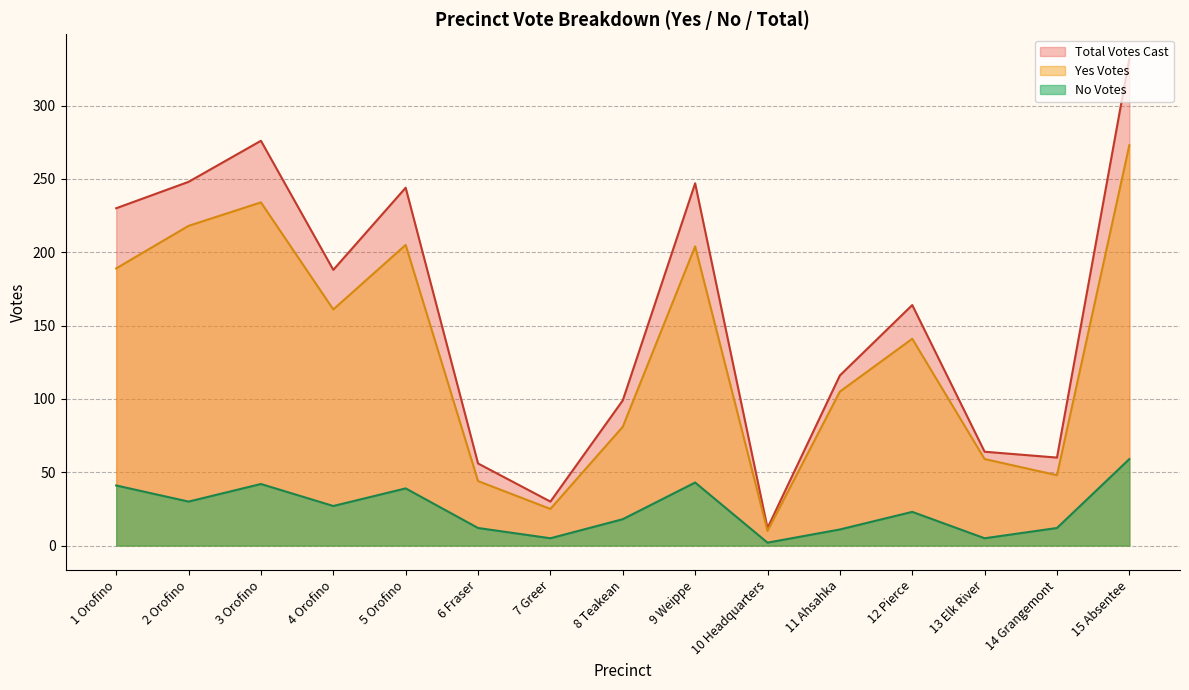

True or false: No Votes and Yes Votes intersect in this chart.

False